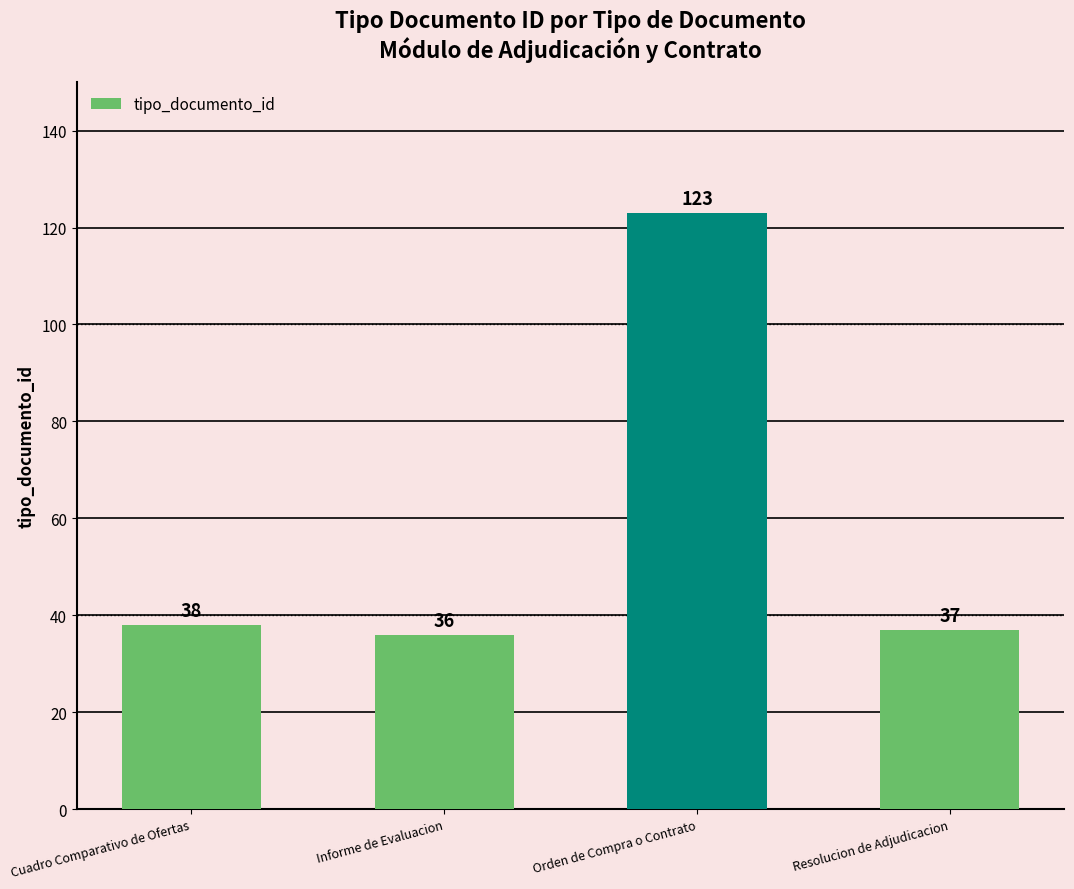

Reading right to left, extract all data points from this chart.

37	123	36	38